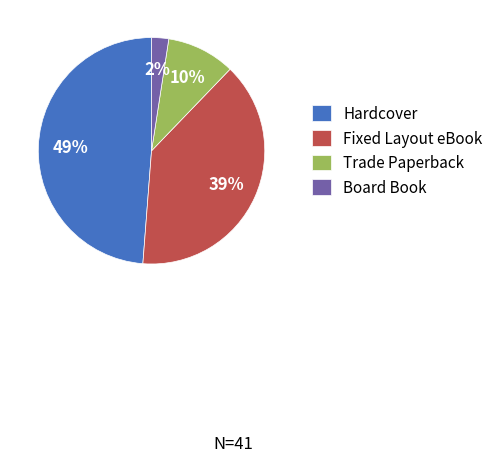

What percentage is the Trade Paperback slice, to the nearest percent?

10%